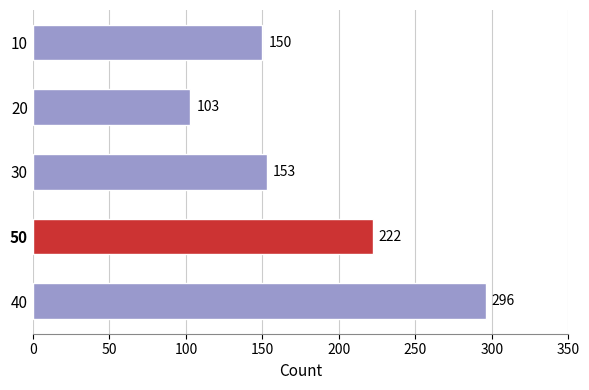

Reading top to bottom, extract all data points from this chart.

10=150	20=103	30=153	50=222	40=296